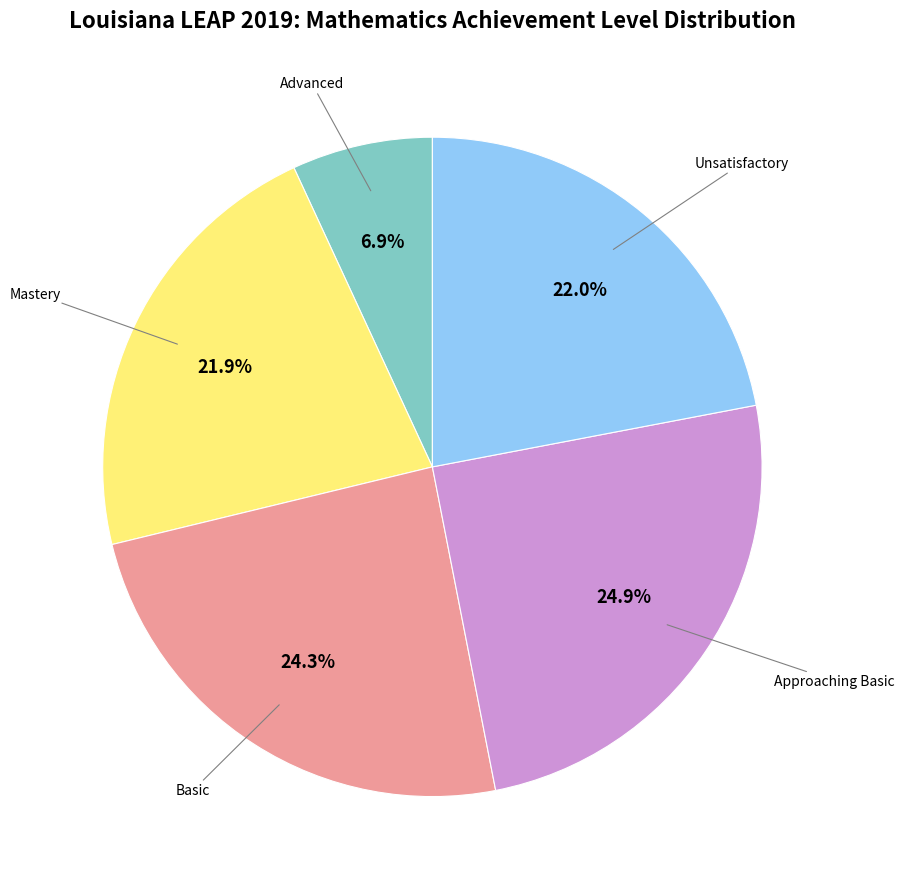

Is there any slice that represents more than half of the pie?

No